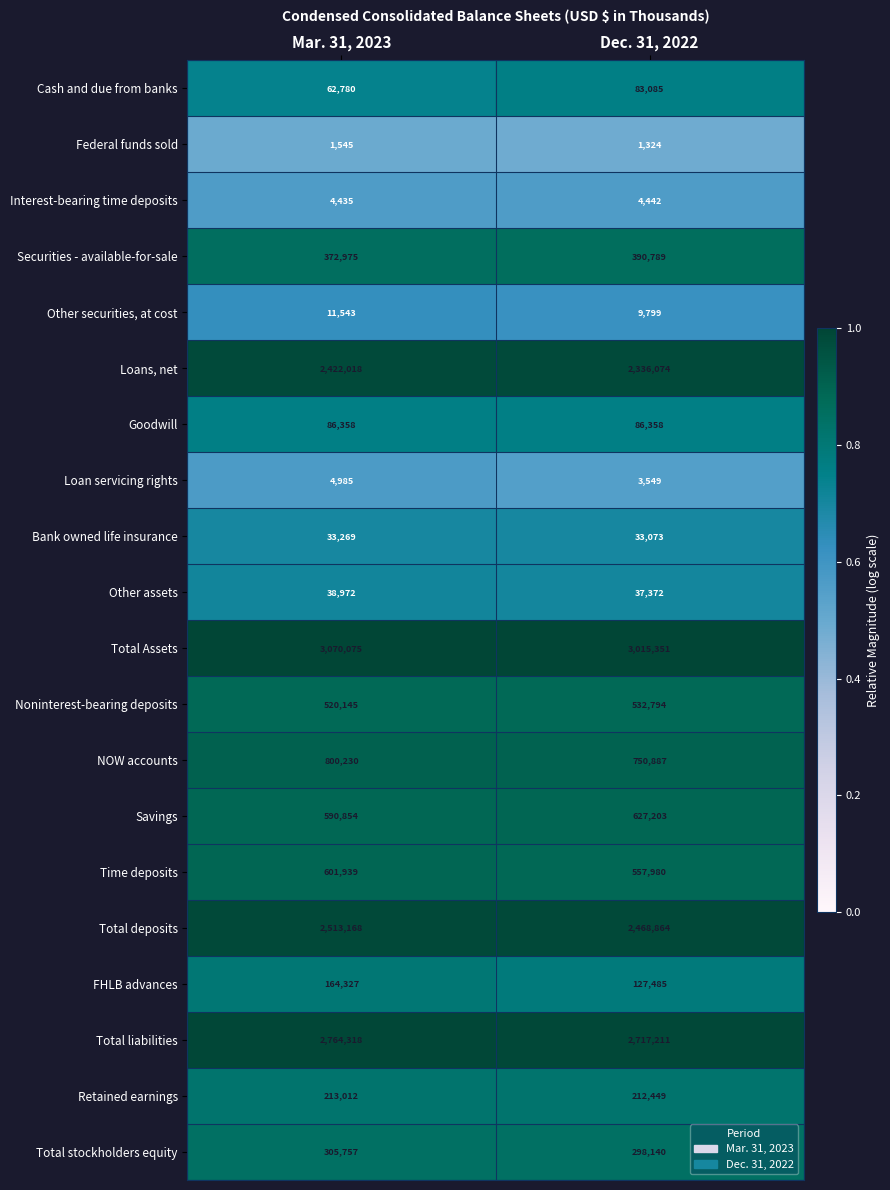

What is the minimum value shown in the chart?

1324